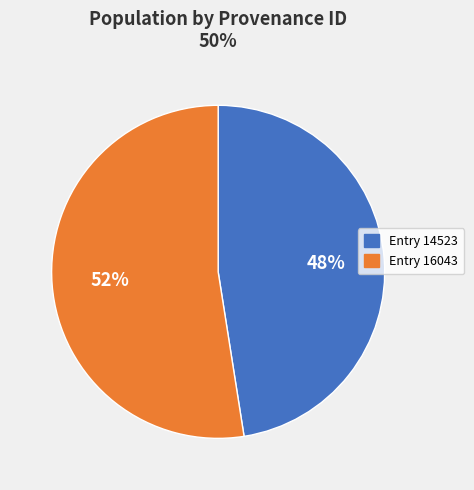

Is there any slice that represents more than half of the pie?

Yes